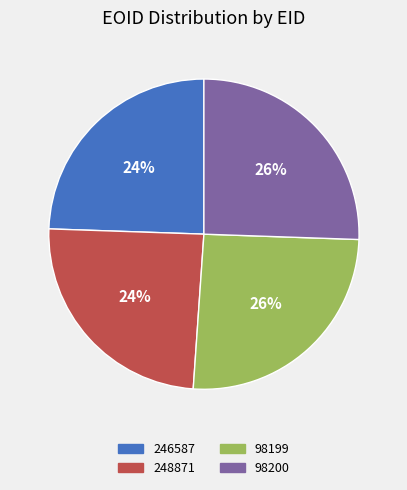

To the nearest percent, what percentage of the pie is 98199?

26%